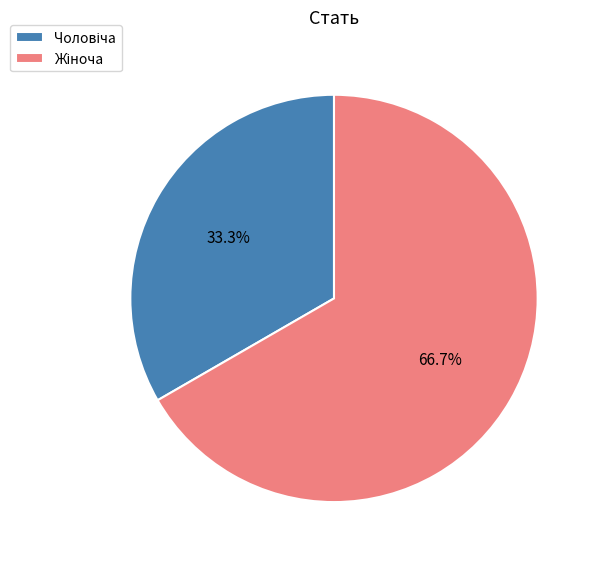

Does any single category account for the majority?

Yes